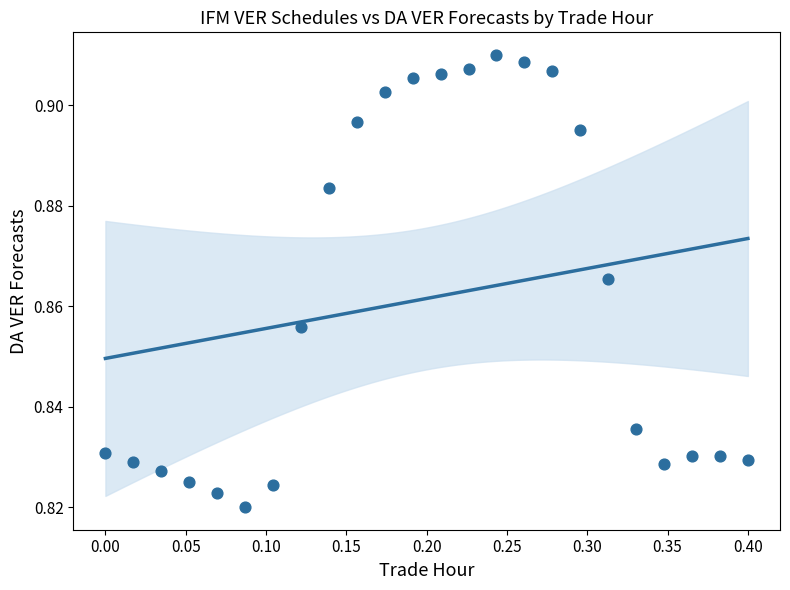

What is the range of X values (max minus min)?

0.4